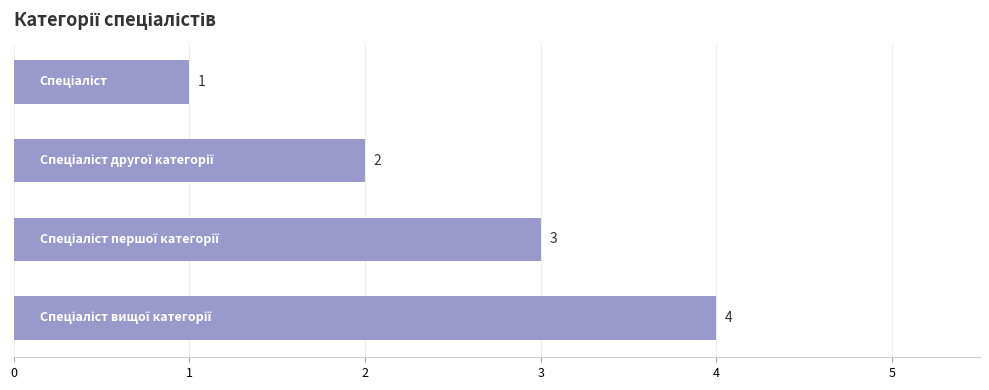

How many values are between 2 and 4?

3